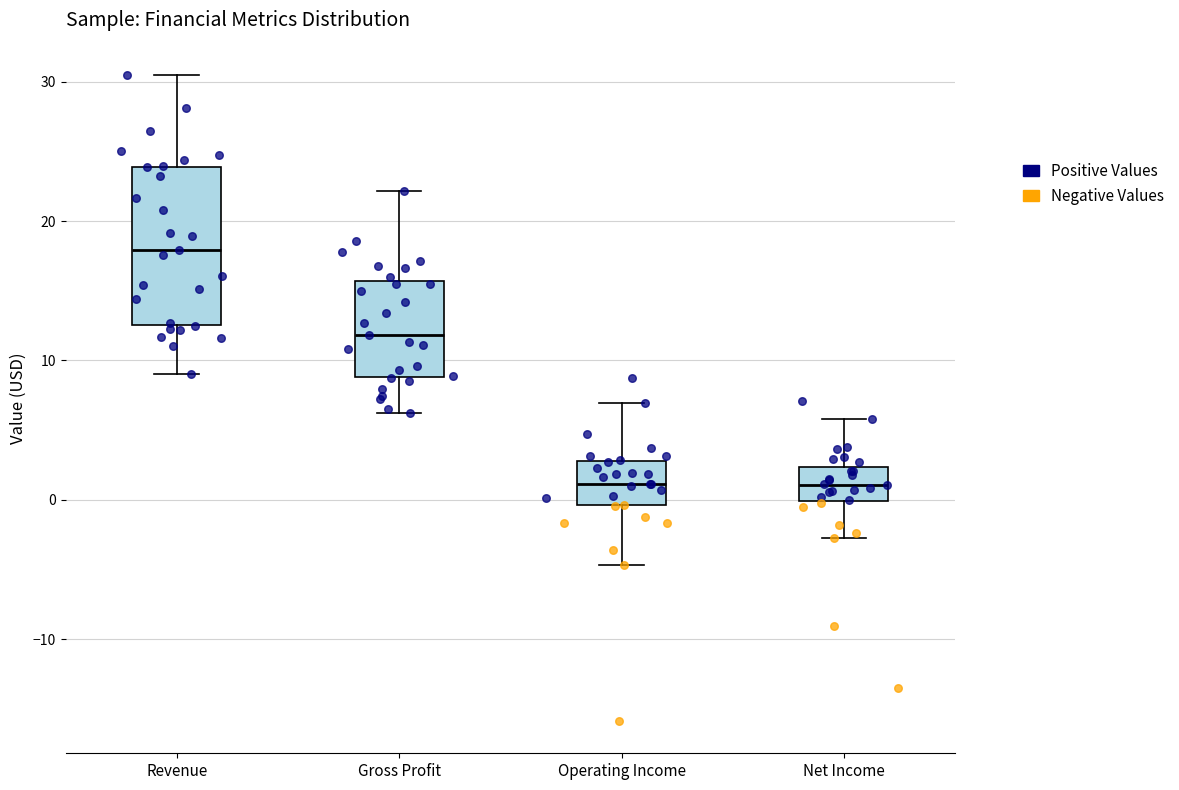

Reading left to right, read every box against the y-axis: the position of its median line, the range the box covers, and the ends of its whiskers. The values are not printed on the chart, so give them approximately, as read against the axis.

Revenue: median 18, box 13 to 24, whiskers 9 to 30
Gross Profit: median 12, box 9 to 16, whiskers 6 to 22
Operating Income: median 1, box 0 to 3, whiskers -5 to 7
Net Income: median 1, box 0 to 2, whiskers -3 to 6